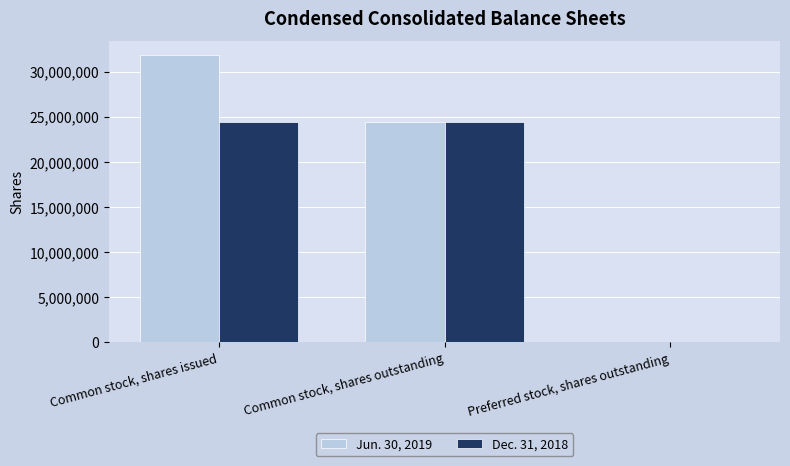

Is the value of Dec. 31, 2018 at Common stock, shares issued greater than the value of Jun. 30, 2019 at Preferred stock, shares outstanding?

Yes